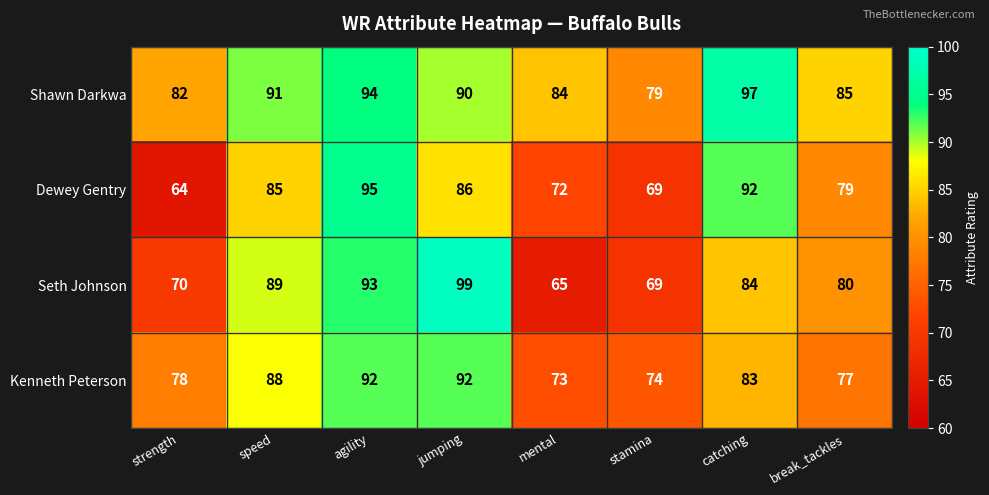

What is the approximate value of Shawn Darkwa at break_tackles, to the nearest 5?

85